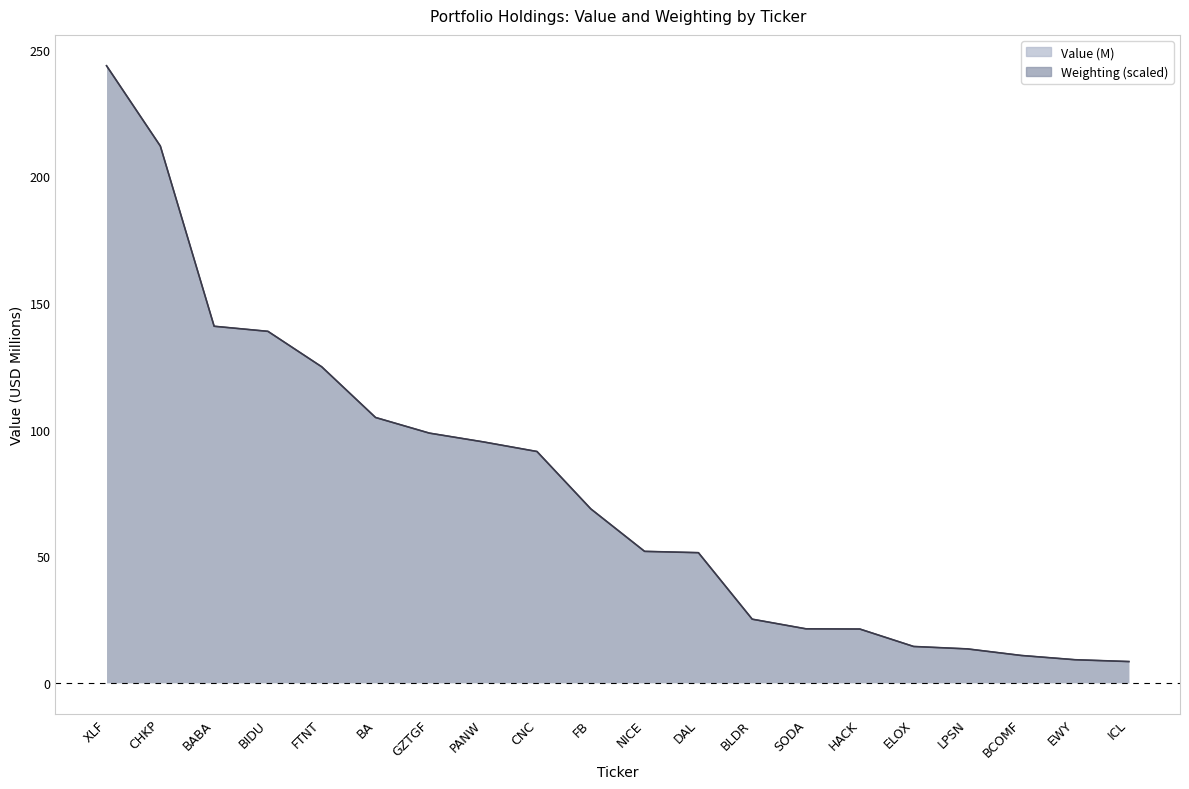

What is the total value across all series at LPSN?

26.8